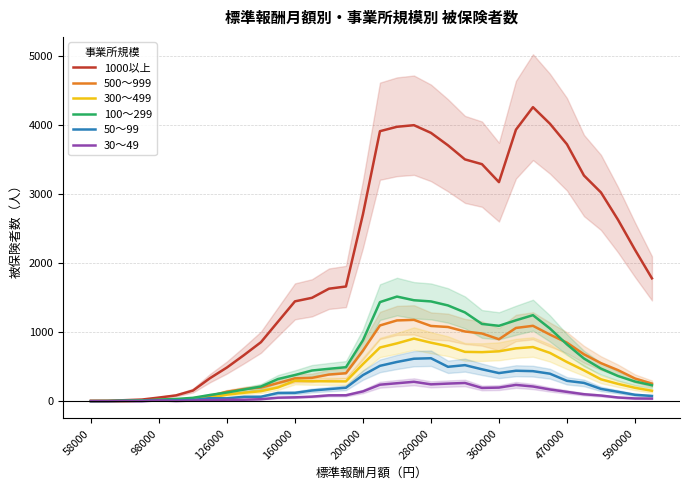

Which series has the largest range (max minus min)?

1000以上